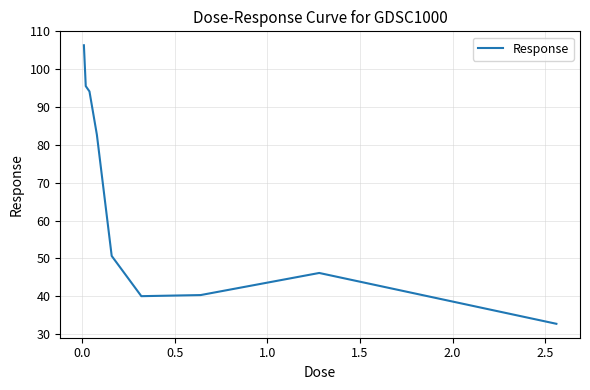

How many lines are shown in the chart?

1